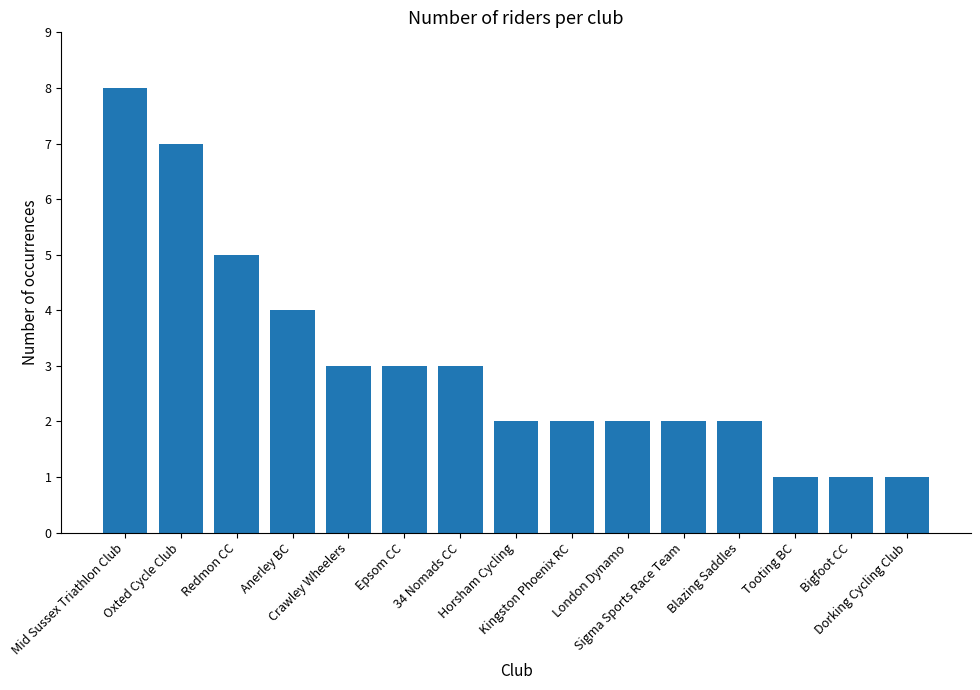

Reading left to right, what are all the values shown in this chart?

Mid Sussex Triathlon Club=8	Oxted Cycle Club=7	Redmon CC=5	Anerley BC=4	Crawley Wheelers=3	Epsom CC=3	34 Nomads CC=3	Horsham Cycling=2	Kingston Phoenix RC=2	London Dynamo=2	Sigma Sports Race Team=2	Blazing Saddles=2	Tooting BC=1	Bigfoot CC=1	Dorking Cycling Club=1